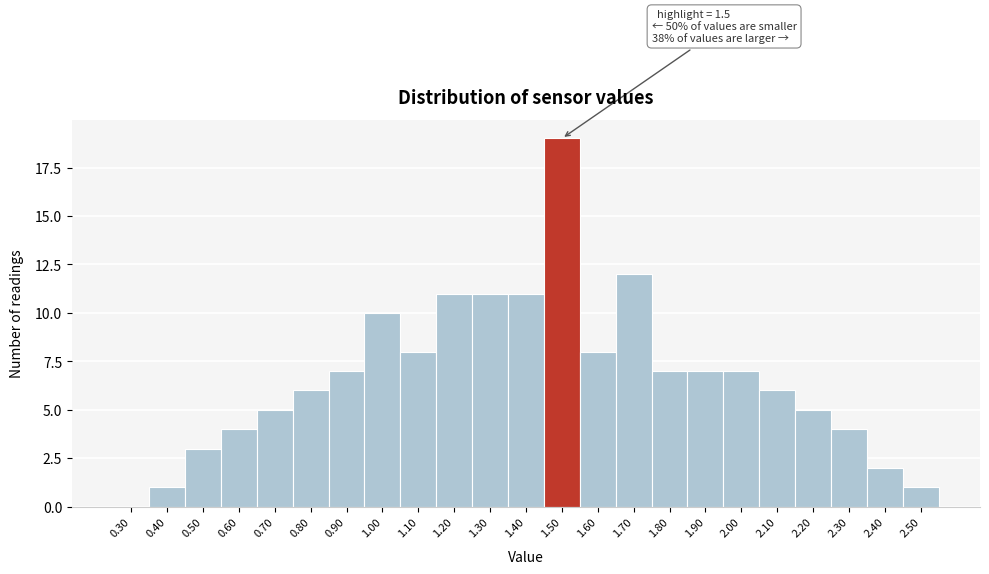

Reading right to left, list all the values displayed in this chart.

2.50=1	2.40=2	2.30=4	2.20=5	2.10=6	2.00=7	1.90=7	1.80=7	1.70=12	1.60=8	1.50=19	1.40=11	1.30=11	1.20=11	1.10=8	1.00=10	0.90=7	0.80=6	0.70=5	0.60=4	0.50=3	0.40=1	0.30=0